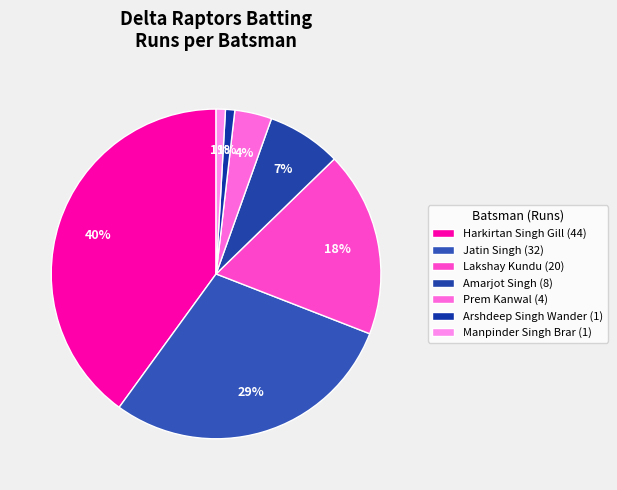

Count the number of slices in the pie.

7